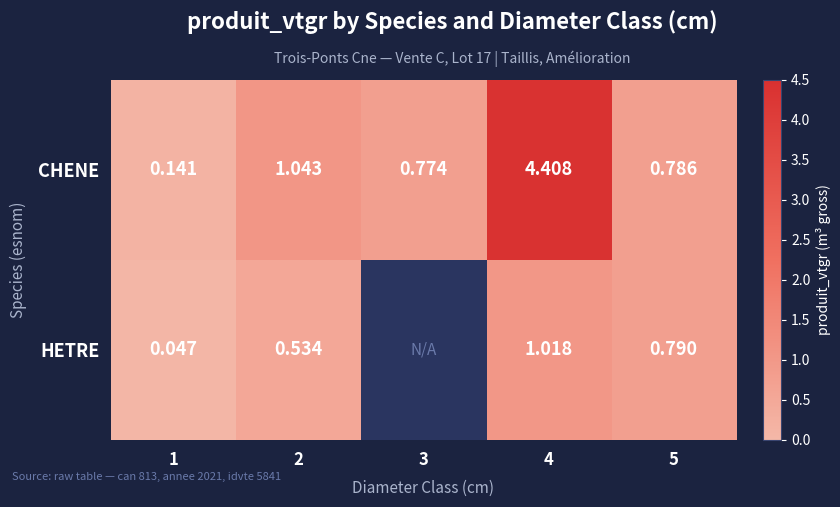

Which series changed the most between 2 and 4?

CHENE